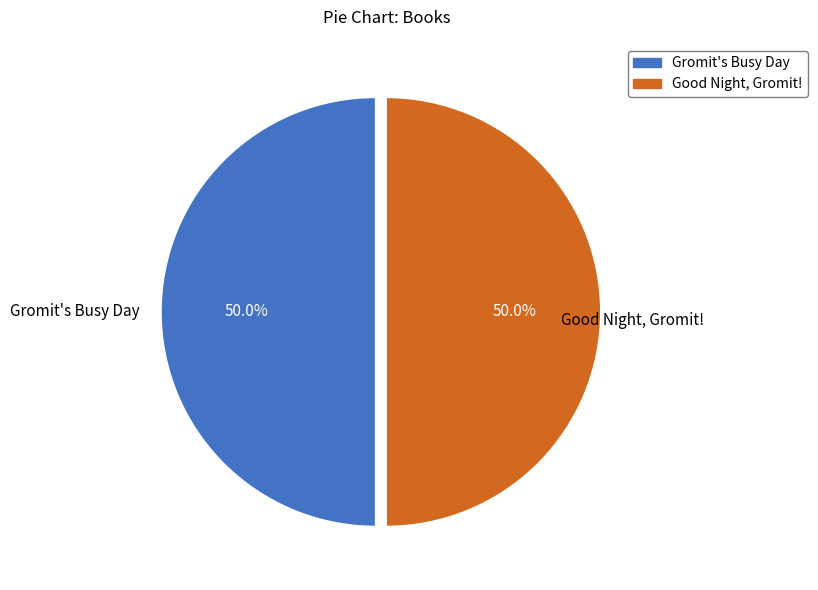

Is the sum of Good Night, Gromit! and Gromit's Busy Day greater than half?

Yes